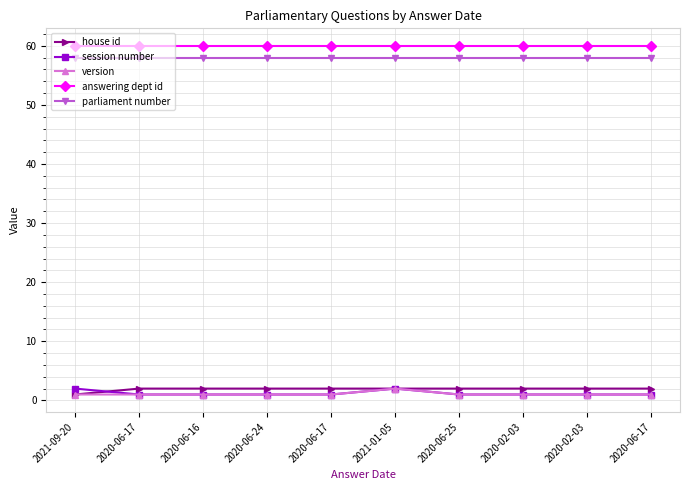

What is the value of the session number point at the 7th from the left?

1